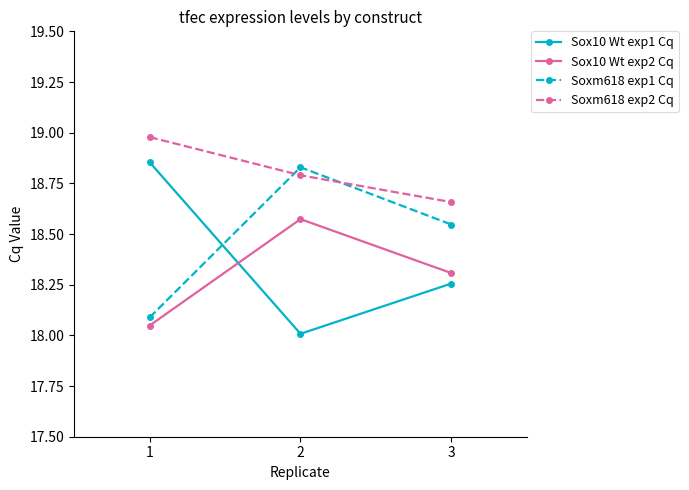

What is the difference between the maximum and minimum values in the Soxm618 exp2 Cq series?

0.3